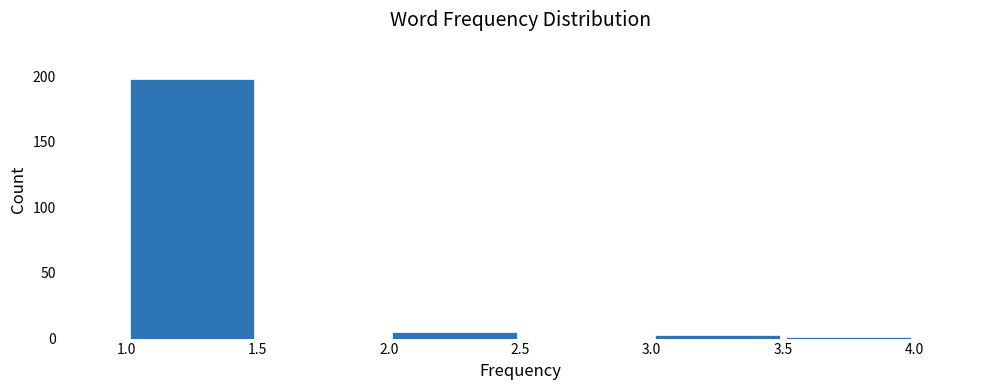

How tall is the bar that spans 2.0 to 2.5 on the x-axis? The values are not printed on the chart, so give them approximately, as read against the axis.

5